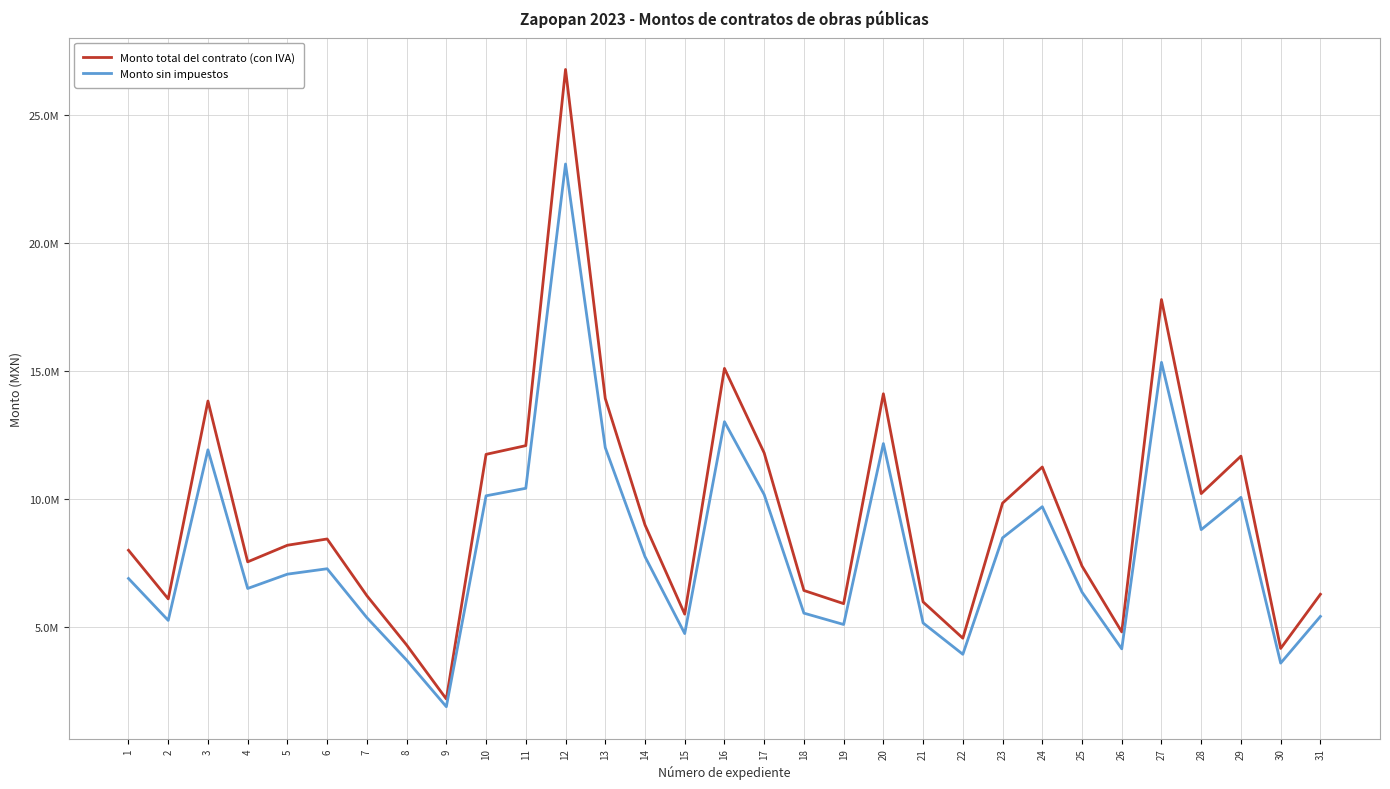

At which category does the chart reach its minimum across all series?

9